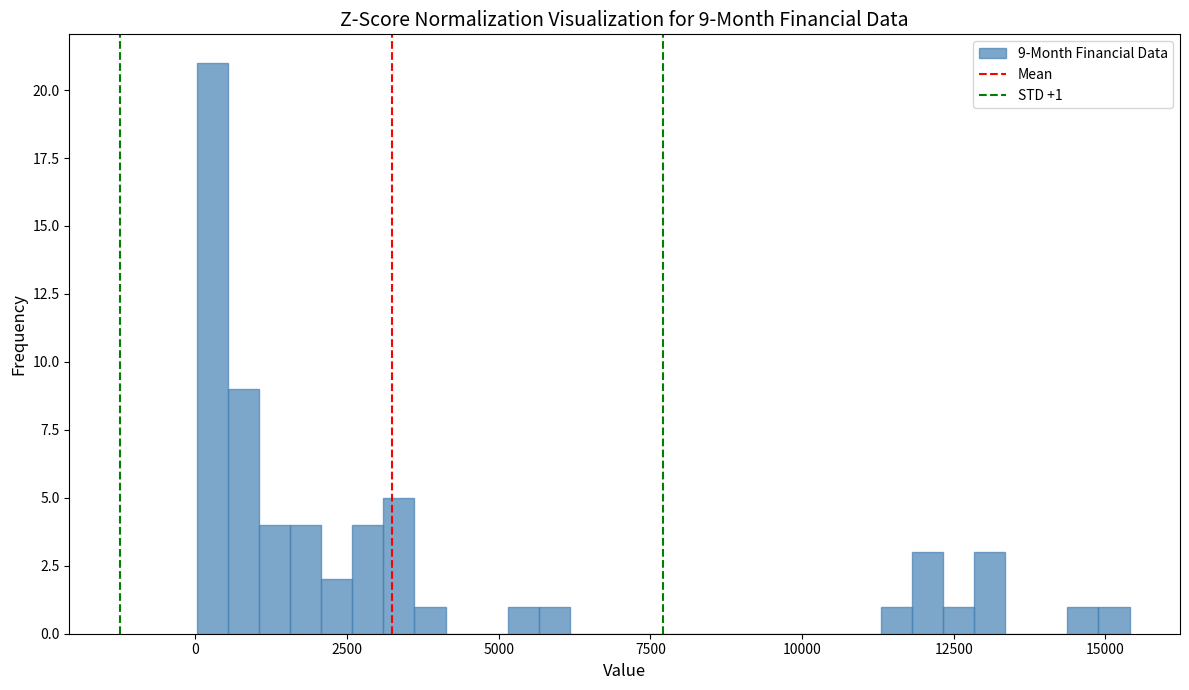

Around what value on the x-axis is the tallest bar? Give the approximate position of its centre, as read against the axis.

500